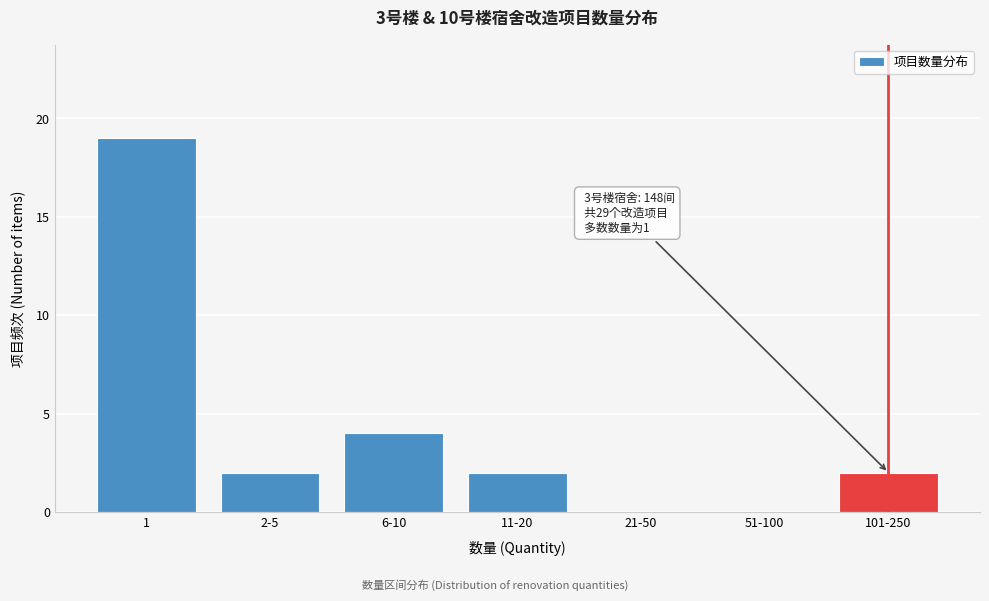

Reading left to right, list all the values displayed in this chart.

1=19	2-5=2	6-10=4	11-20=2	21-50=0	51-100=0	101-250=2